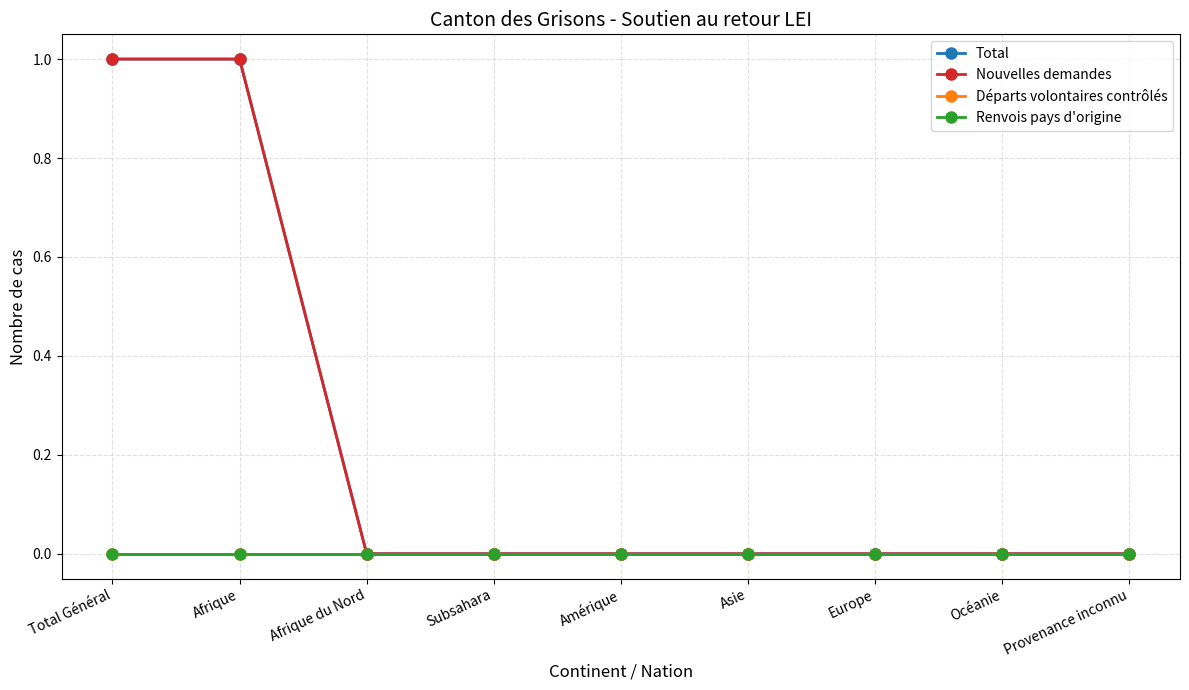

Is this an area chart (filled region under the line)?

No